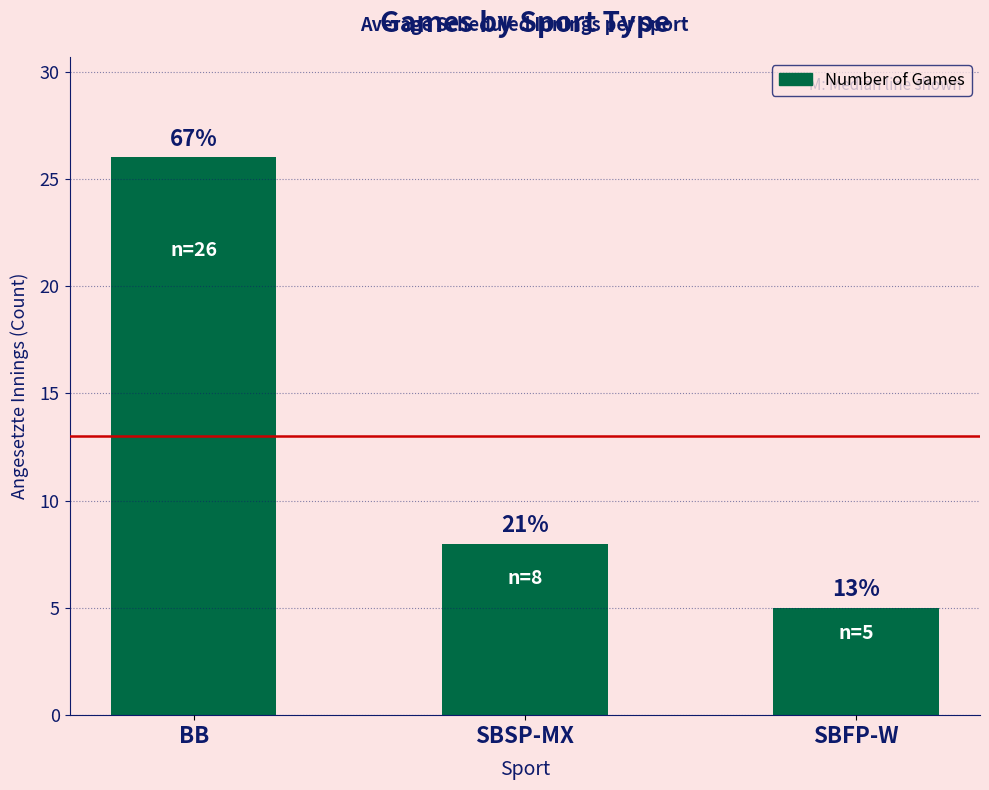

Which category has the highest value across all series?

BB